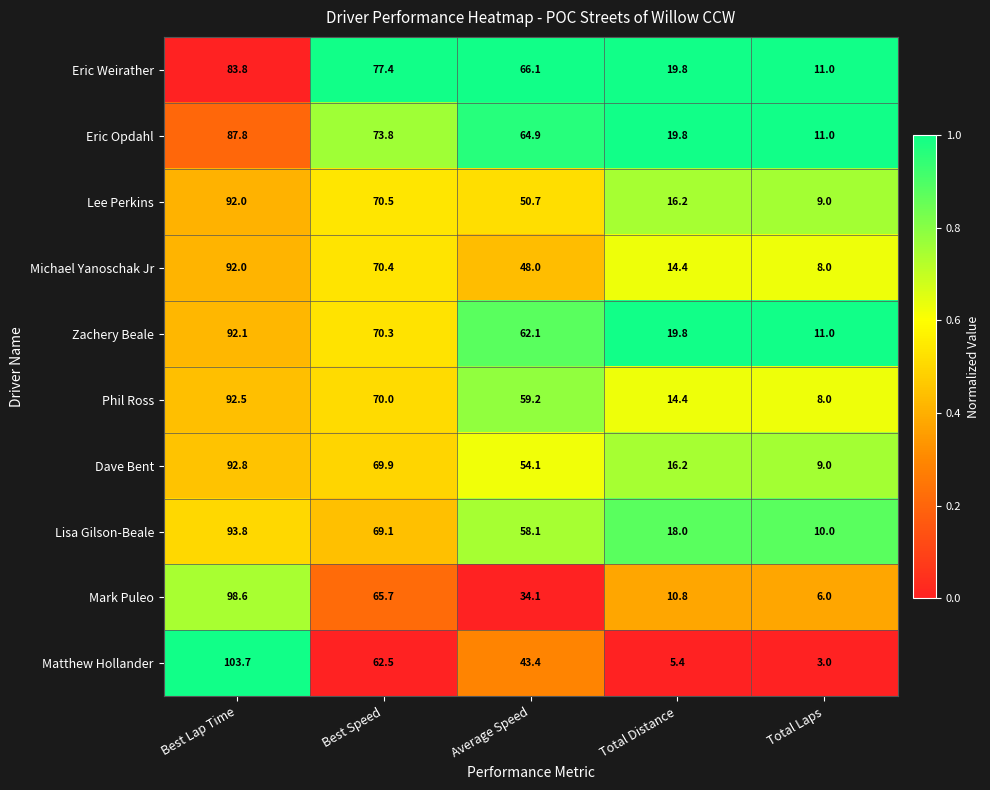

Rank the categories by Lisa Gilson-Beale value from lowest to highest.

Total Laps, Total Distance, Average Speed, Best Speed, Best Lap Time